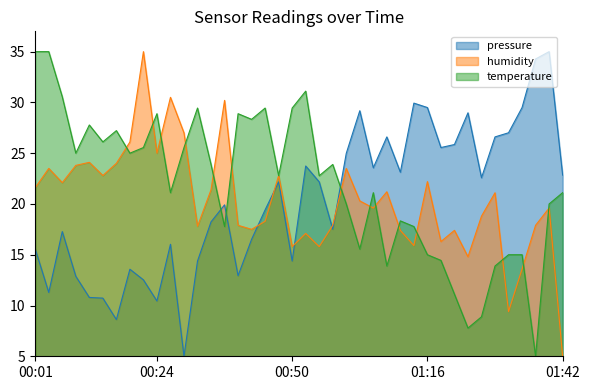

True or false: pressure and temperature cross at least once.

True